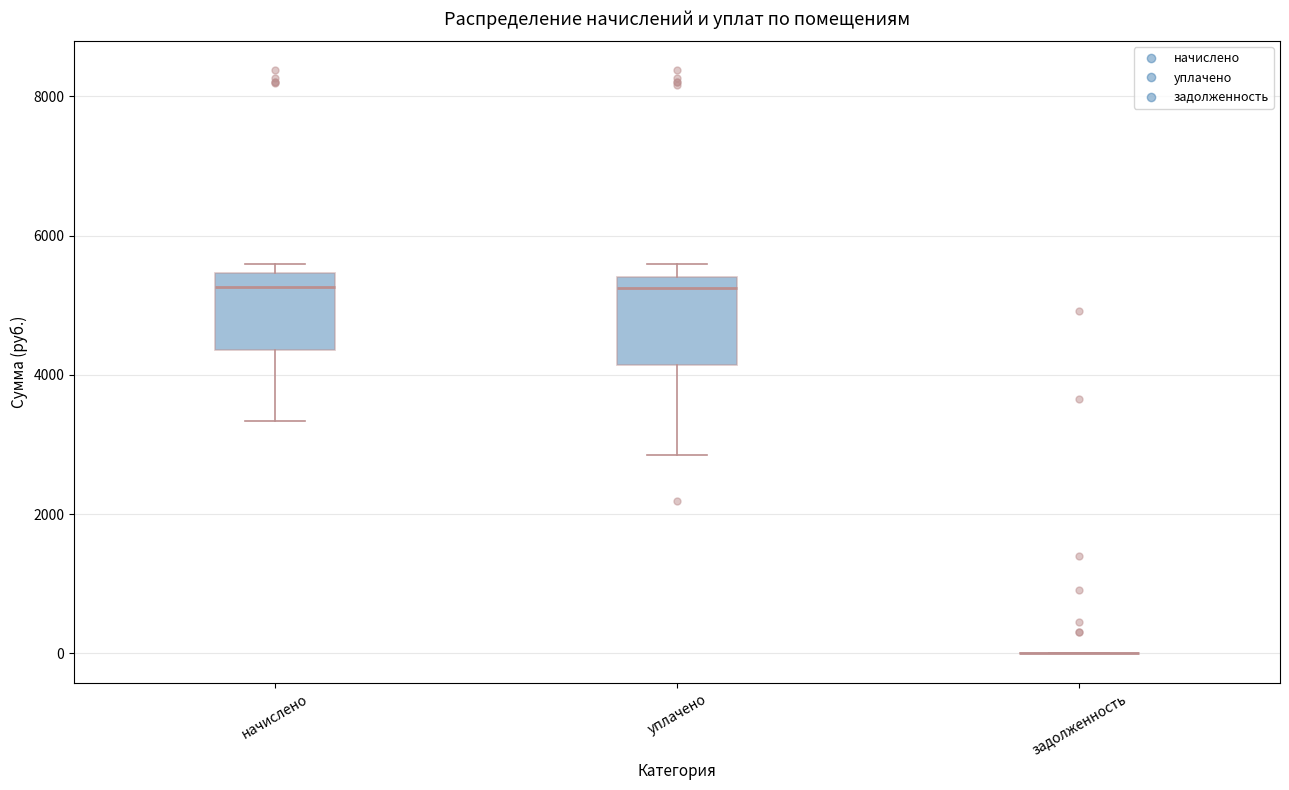

Reading left to right, transcribe this box plot: for each box, give where its median line is, the range the box spans, and where its two whiskers end, as read against the y-axis. The values are not printed on the chart, so give them approximately, as read against the axis.

начислено: median 5200, box 4400 to 5400, whiskers 3400 to 5600
уплачено: median 5200, box 4200 to 5400, whiskers 2800 to 5600
задолженность: box collapsed to a line at 0, whiskers 0 to 0